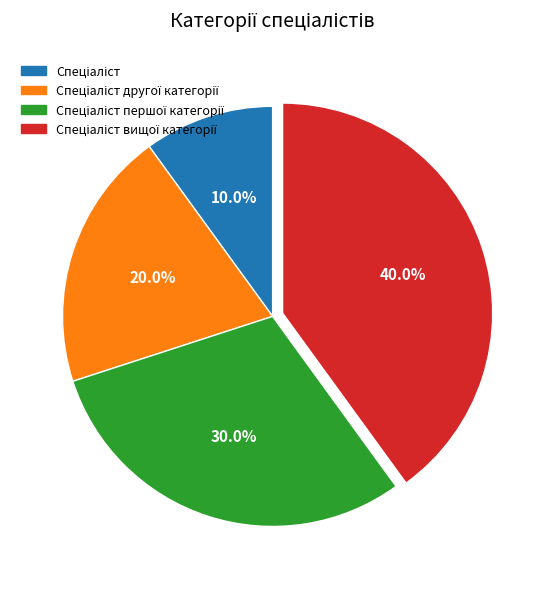

Does any single category account for the majority?

No